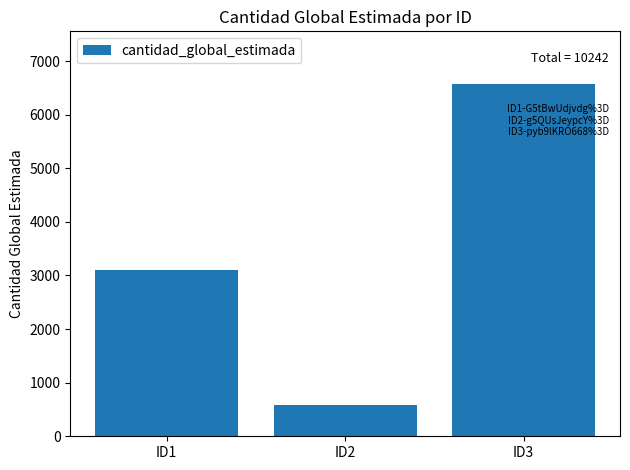

Which has a higher value, ID1 or ID3?

ID3